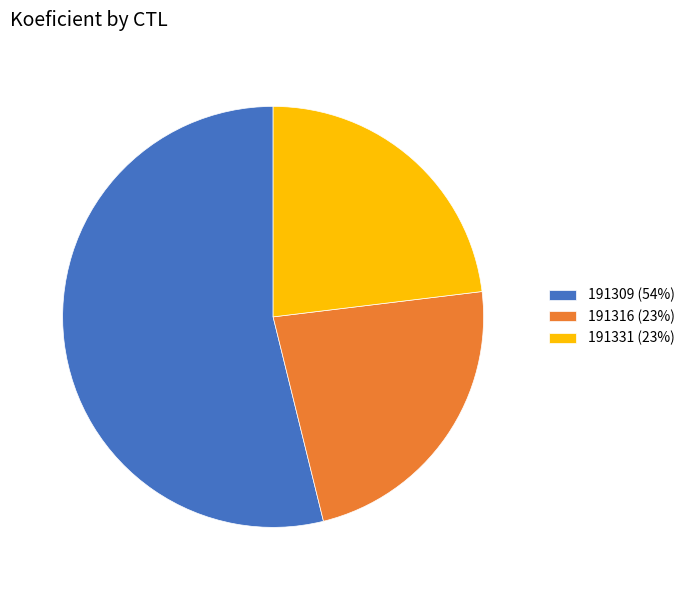

Is the sum of 191331 (23%) and 191316 (23%) greater than half?

No